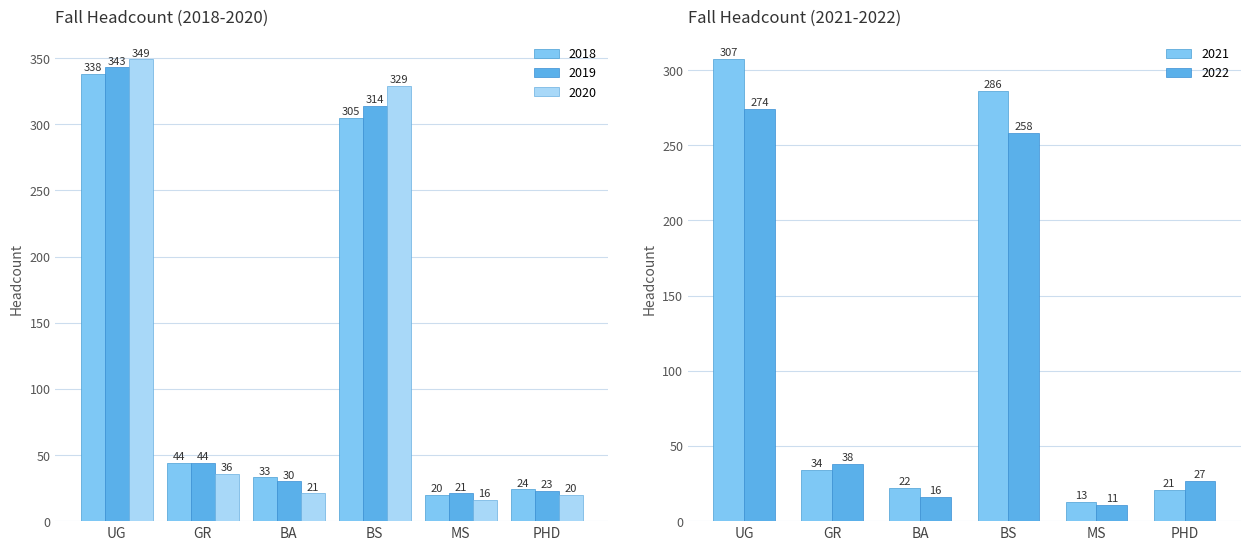

Which category has the highest value in the 2020 series?

UG